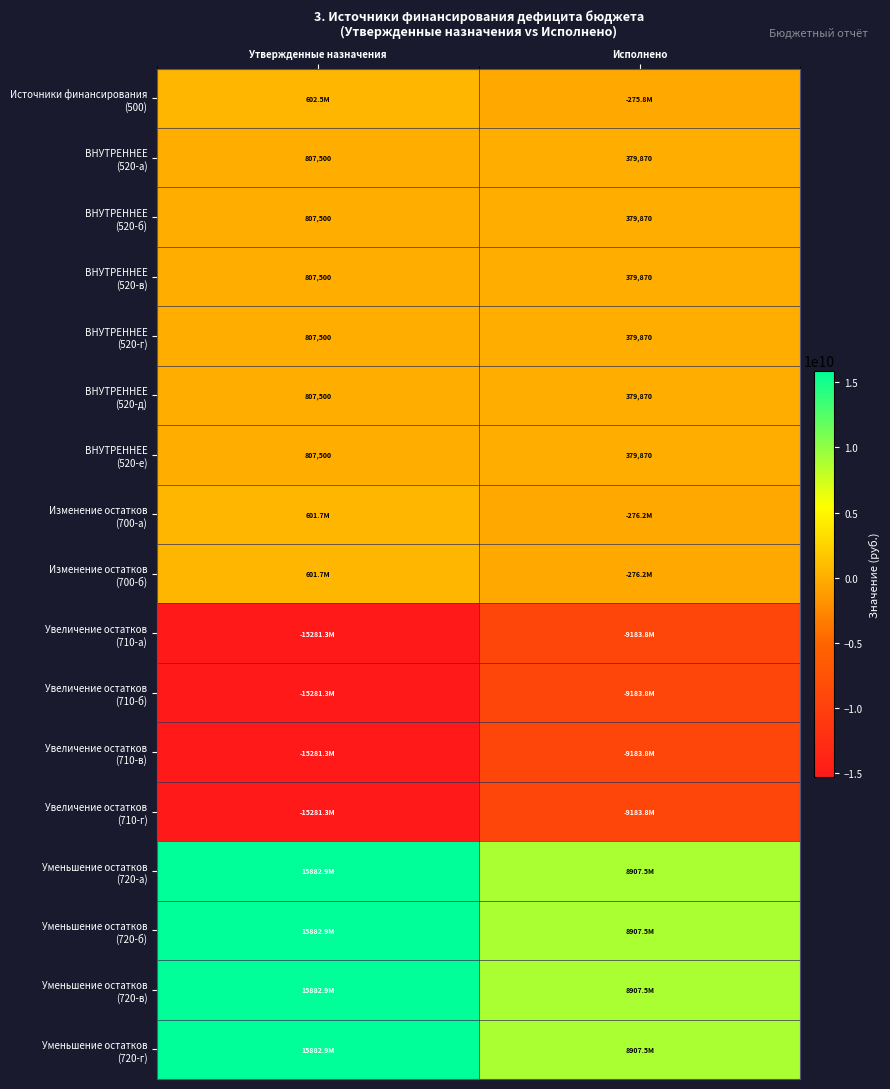

What value does the ВНУТРЕННЕЕ (520-а) series have at Утвержденные назначения?

807500.0